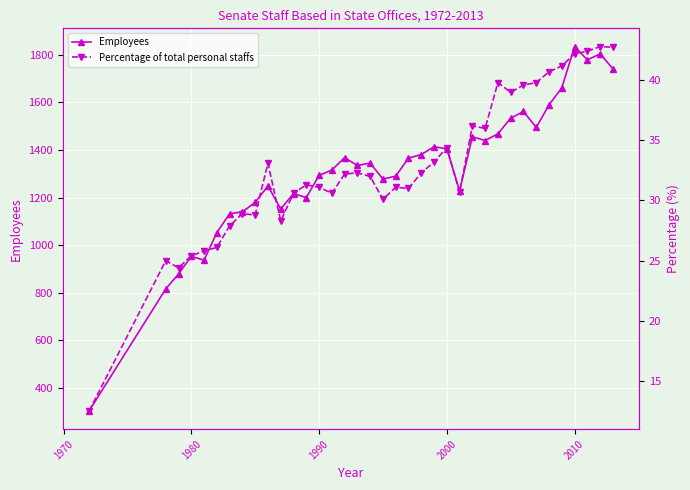

Reading left to right, transcribe all the data shown in this chart.

Employees: 303.0	816.0	879.0	953.0	937.0	1053.0	1132.0	1140.0	1180.0	1249.0	1152.0	1217.0	1200.0	1293.0	1316.0	1368.0	1335.0	1345.0	1278.0	1290.0	1366.0	1381.0	1414.0	1405.0	1228.0	1456.0	1440.0	1468.0	1534.0	1562.0	1495.0	1590.0	1661.0	1835.0	1779.0	1804.0	1742.0
Percentage of total personal staffs: 12.5	25.0	24.4	25.4	25.8	26.1	27.9	28.9	28.8	33.1	28.3	30.6	31.3	31.1	30.6	32.2	32.3	32.0	30.1	31.1	31.0	32.3	33.2	34.4	30.7	36.2	36.0	39.8	39.0	39.6	39.8	40.7	41.2	42.2	42.4	42.8	42.7